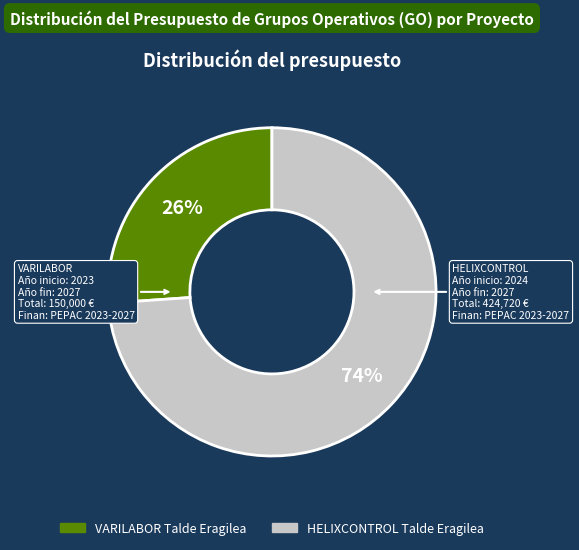

To the nearest percent, what portion does HELIXCONTROL Talde Eragilea represent?

74%